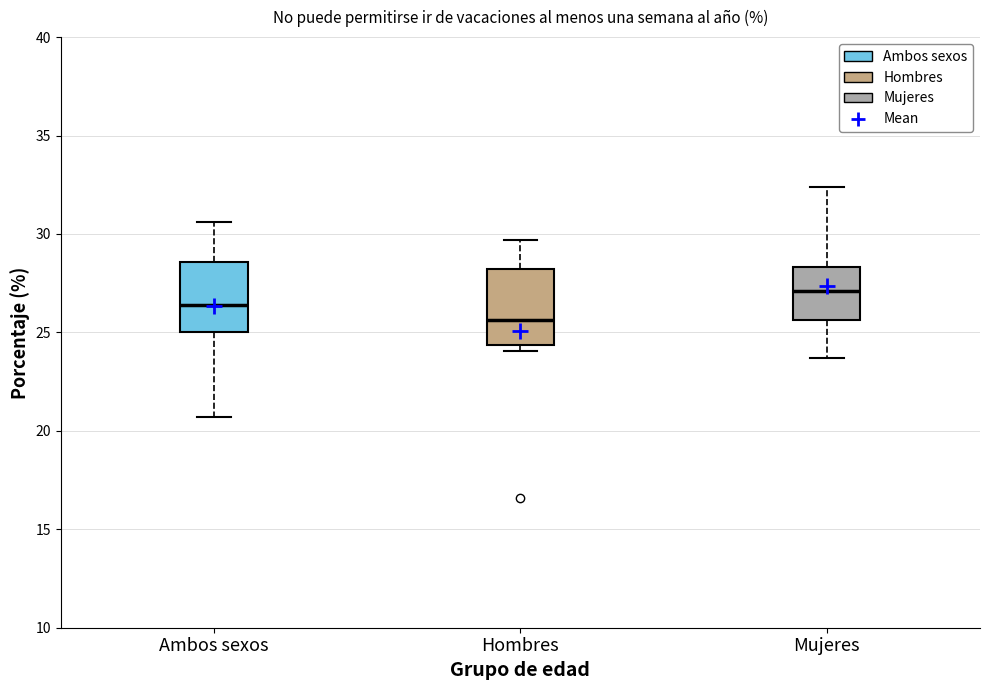

Which box's median line is the highest?

Mujeres